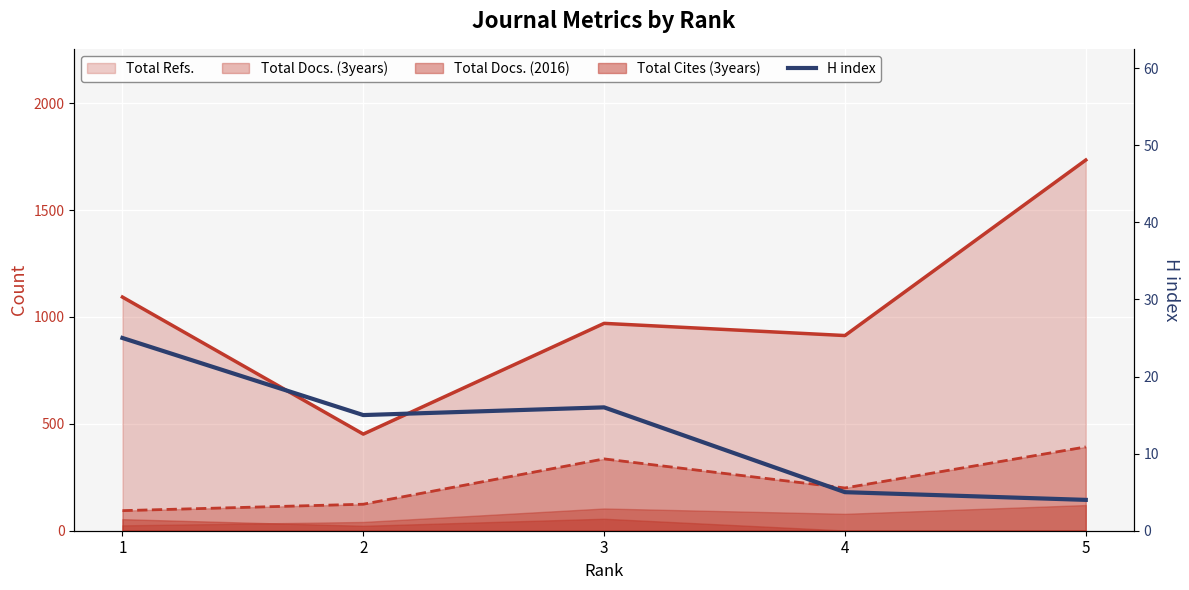

True or false: the data shows 16 at 3.

True